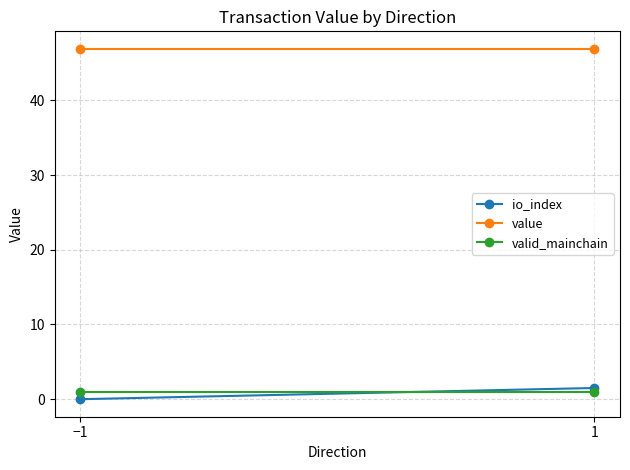

What is the label of the 1st point from the right?

1